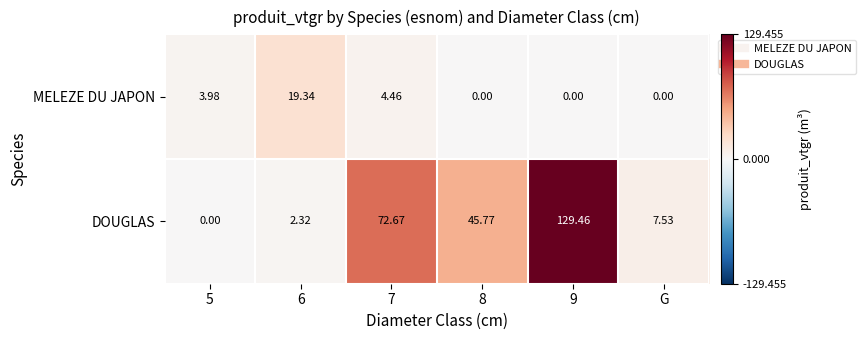

Count the number of data series in this chart.

2